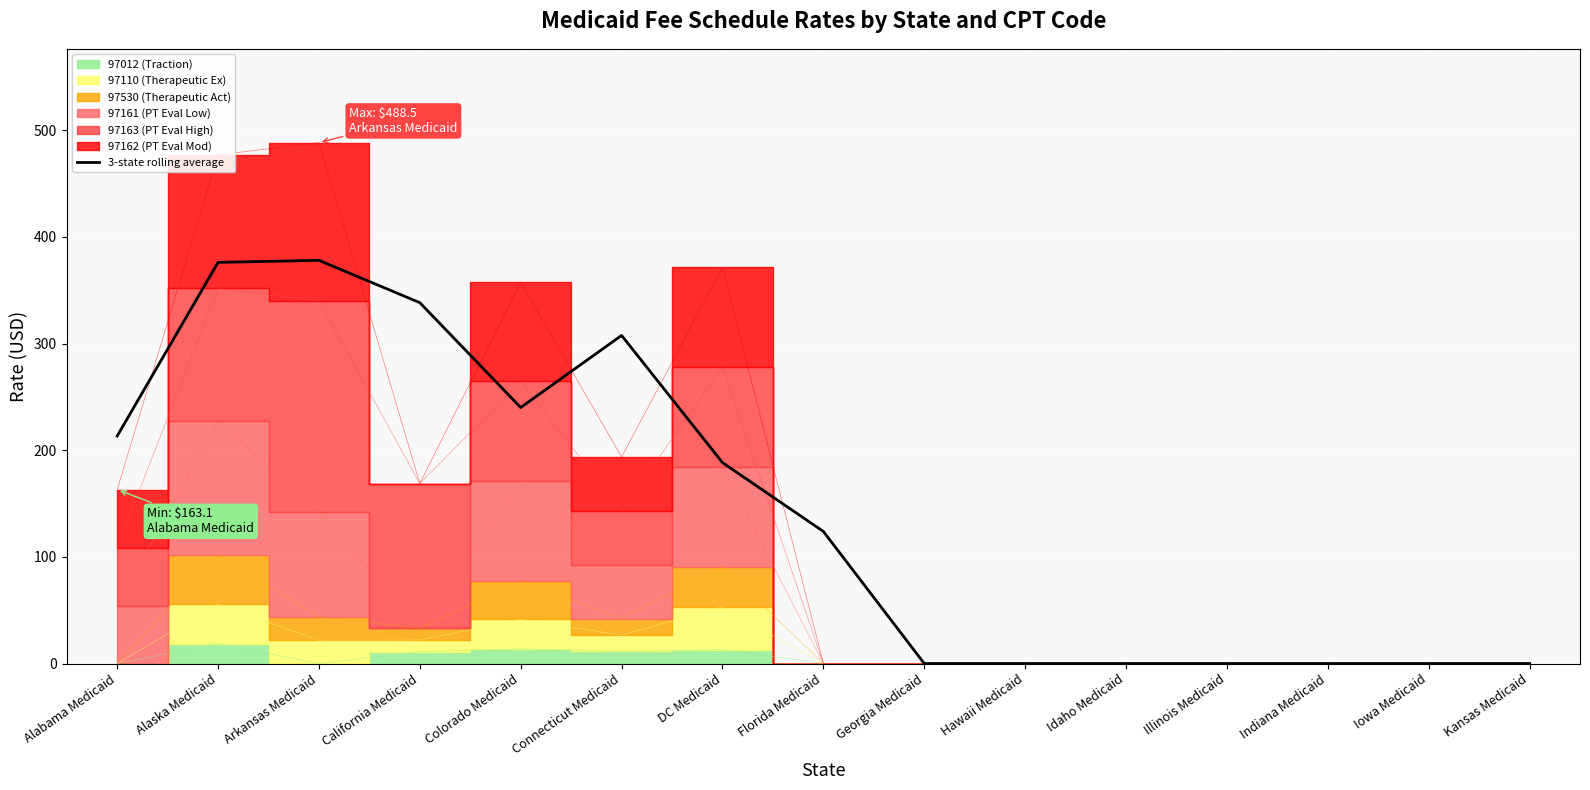

How many values are below 123?

7